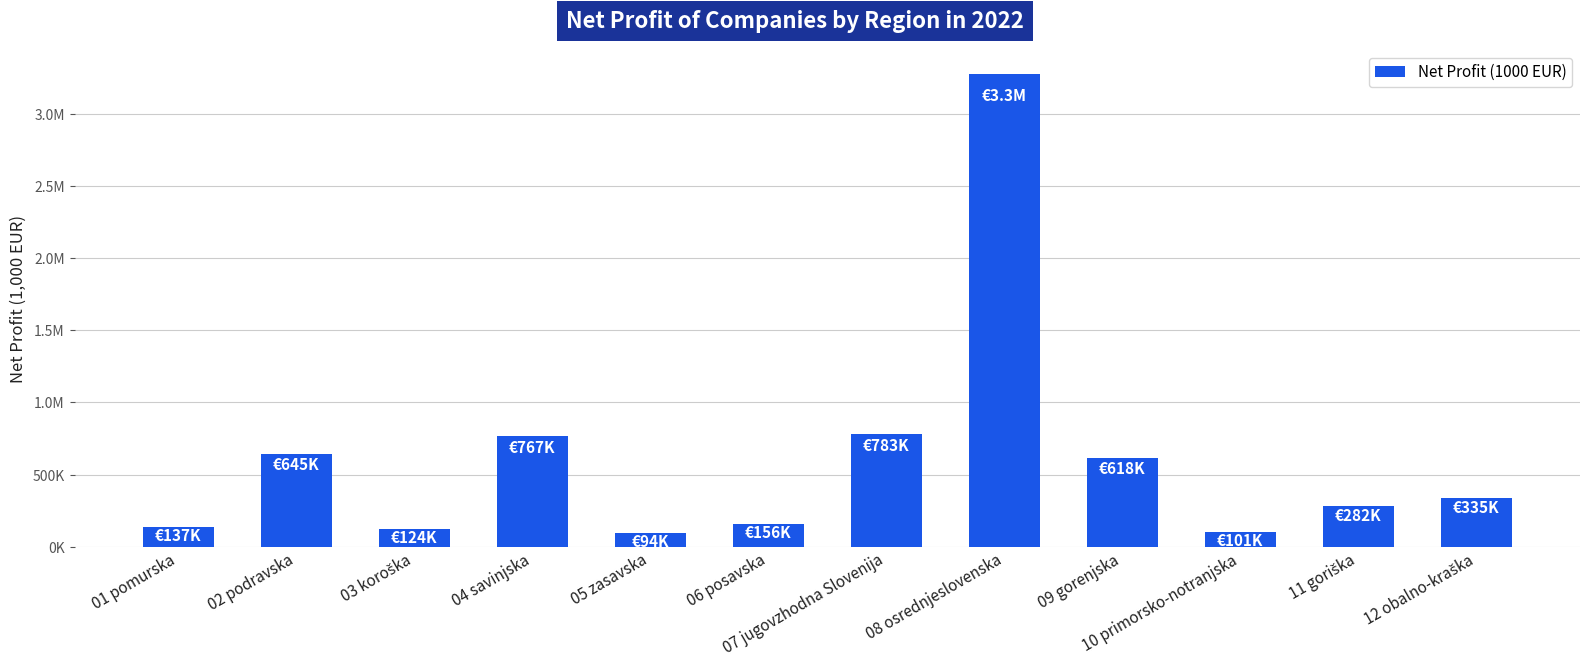

What is the difference between the maximum and second lowest values?

3177417.0